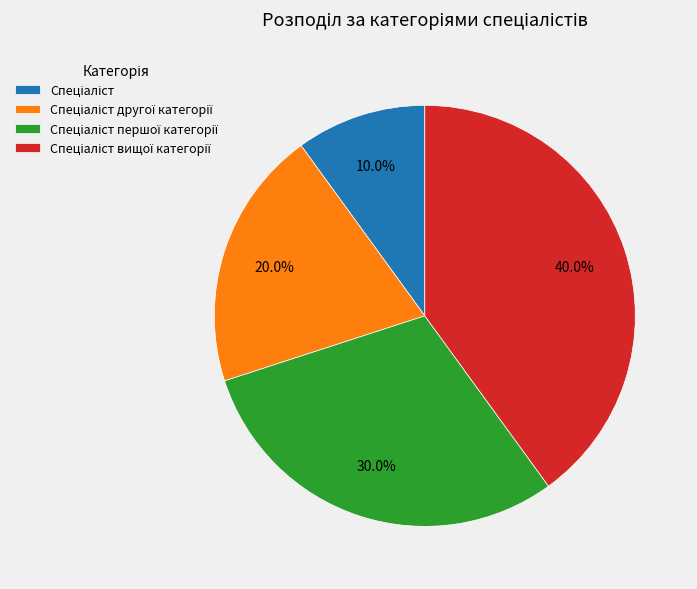

Is there any slice that represents more than half of the pie?

No